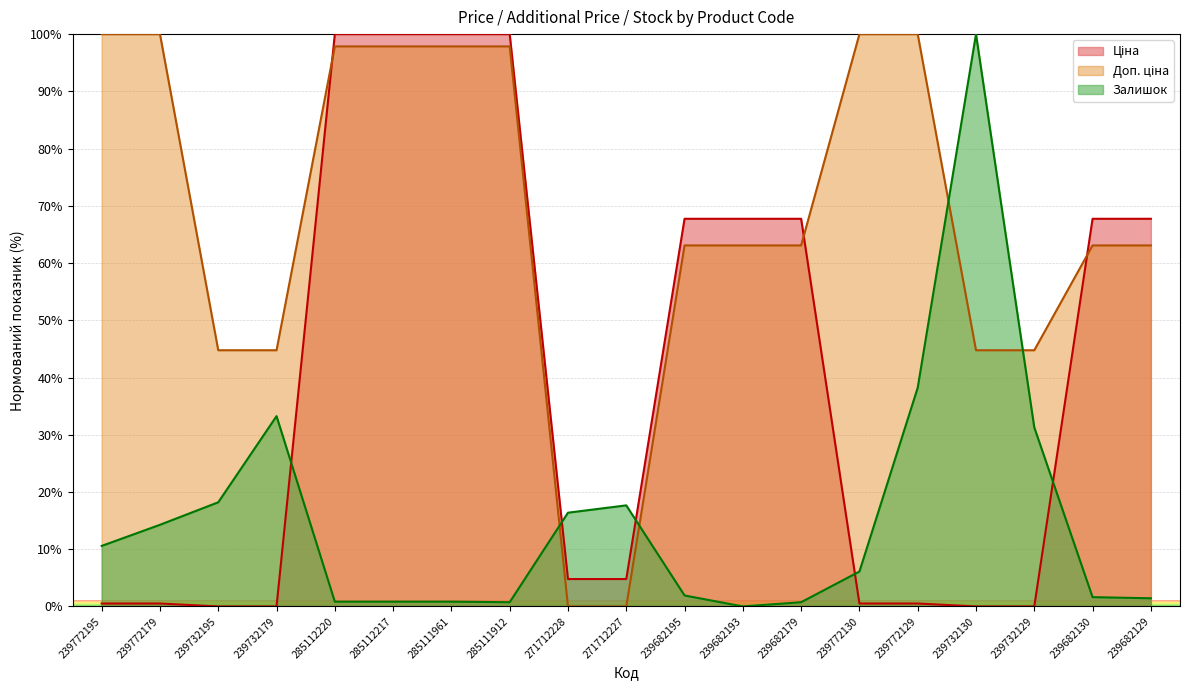

What are all the series names shown in the legend?

Ціна, Доп. ціна, Залишок